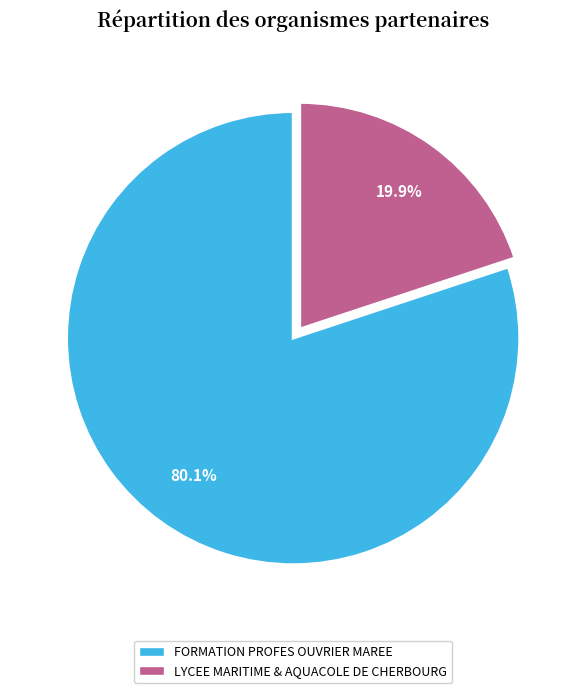

What is the majority slice?

FORMATION PROFES OUVRIER MAREE